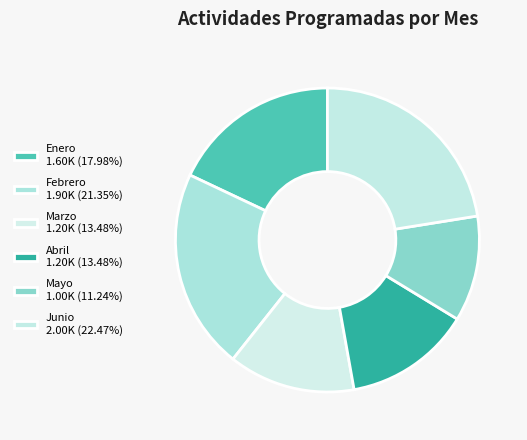

Is Mayo the majority of the pie?

No